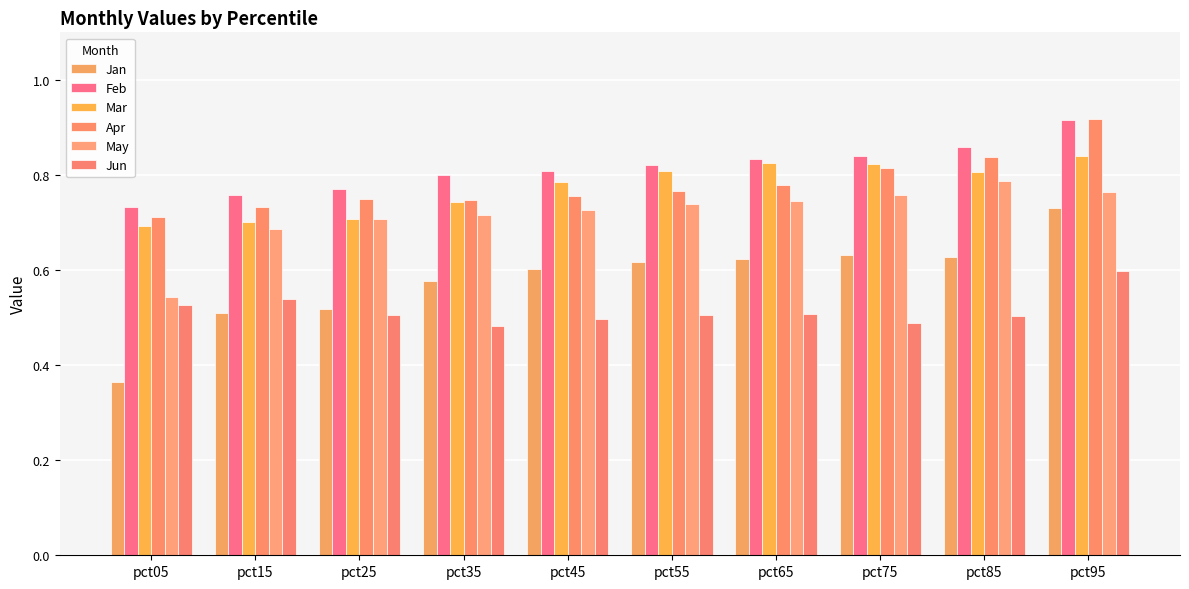

Are the bars grouped side by side (vs. stacked)?

Yes